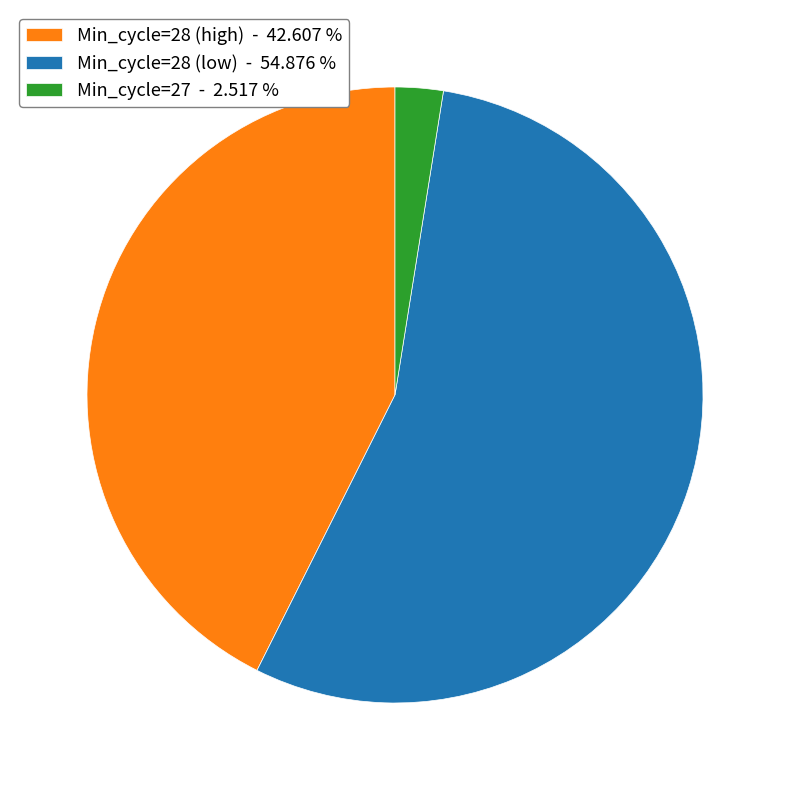

Count the number of slices in the pie.

3